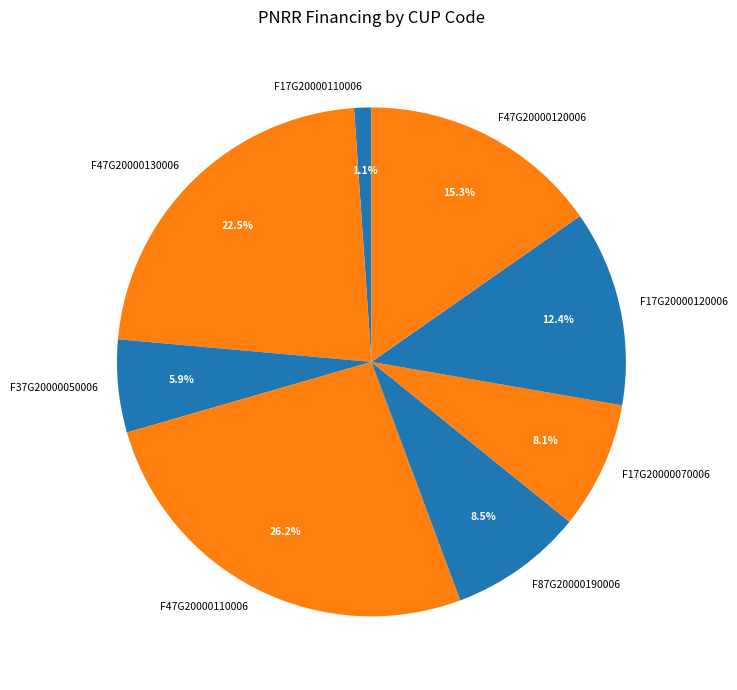

Which category has the biggest portion of the pie?

F47G20000110006